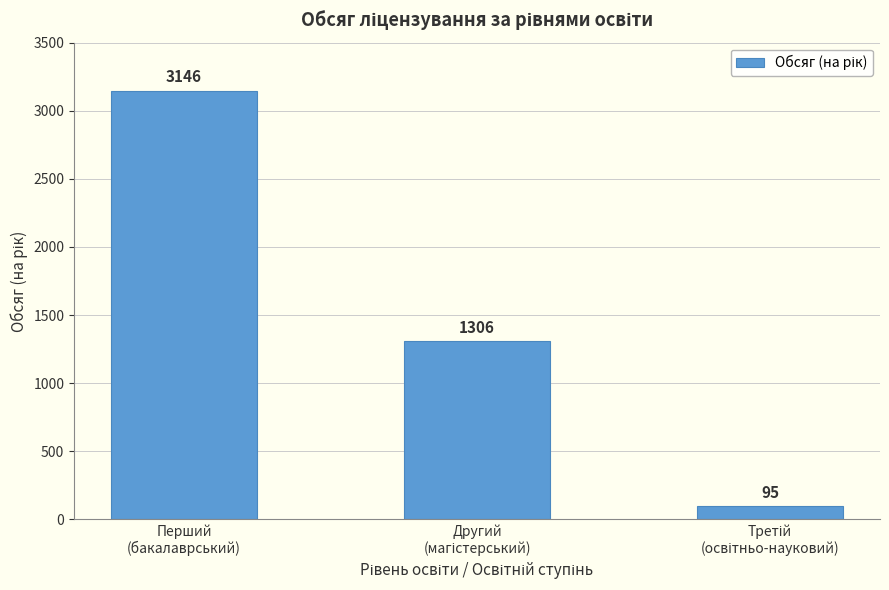

What is the label of the 1st bar from the left?

Перший
(бакалаврський)